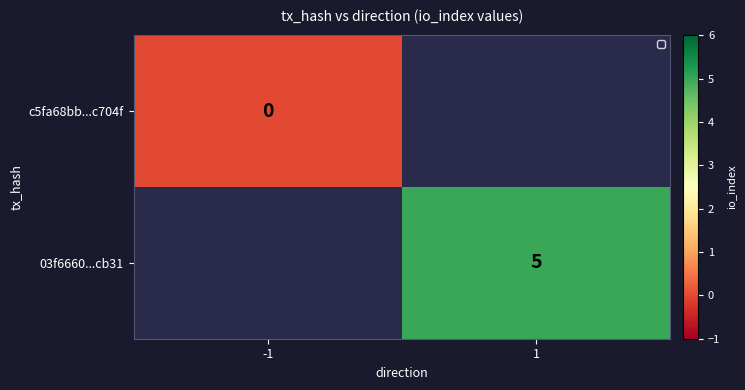

The 03f6660...cb31 series shows 5 at 1. True or false?

True